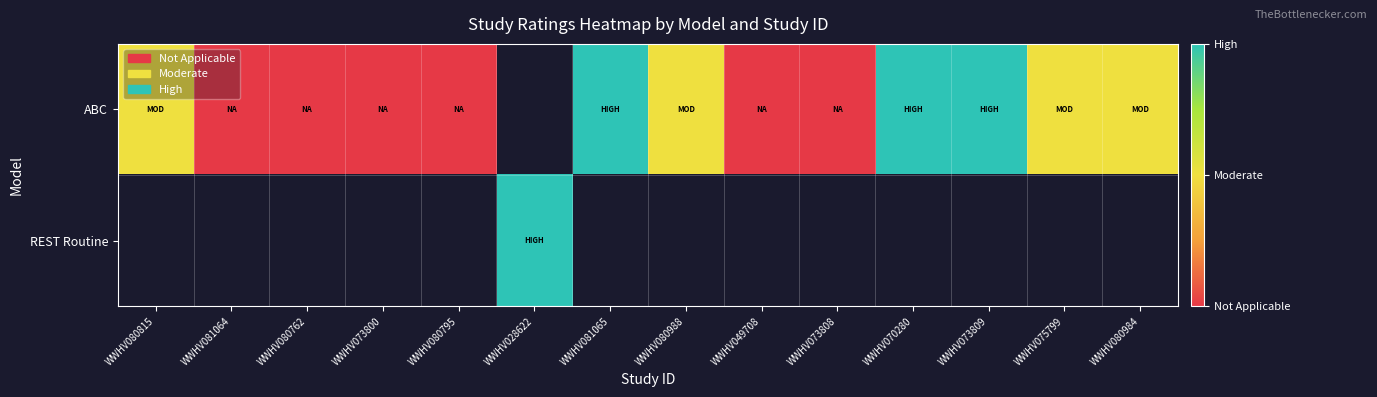

True or false: ABC has a value of 0.5 at WWHV081064.

False